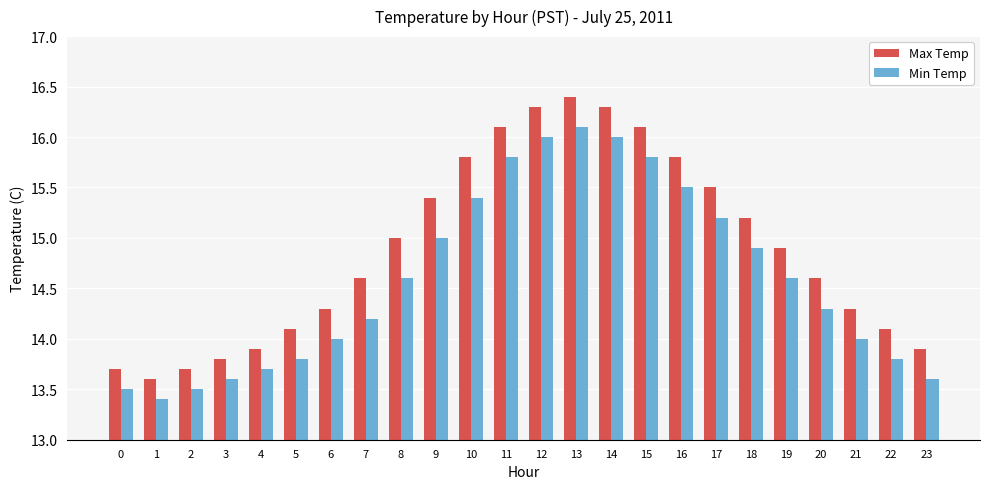

What is the value of the Max Temp bar at the 4th from the left?

13.8